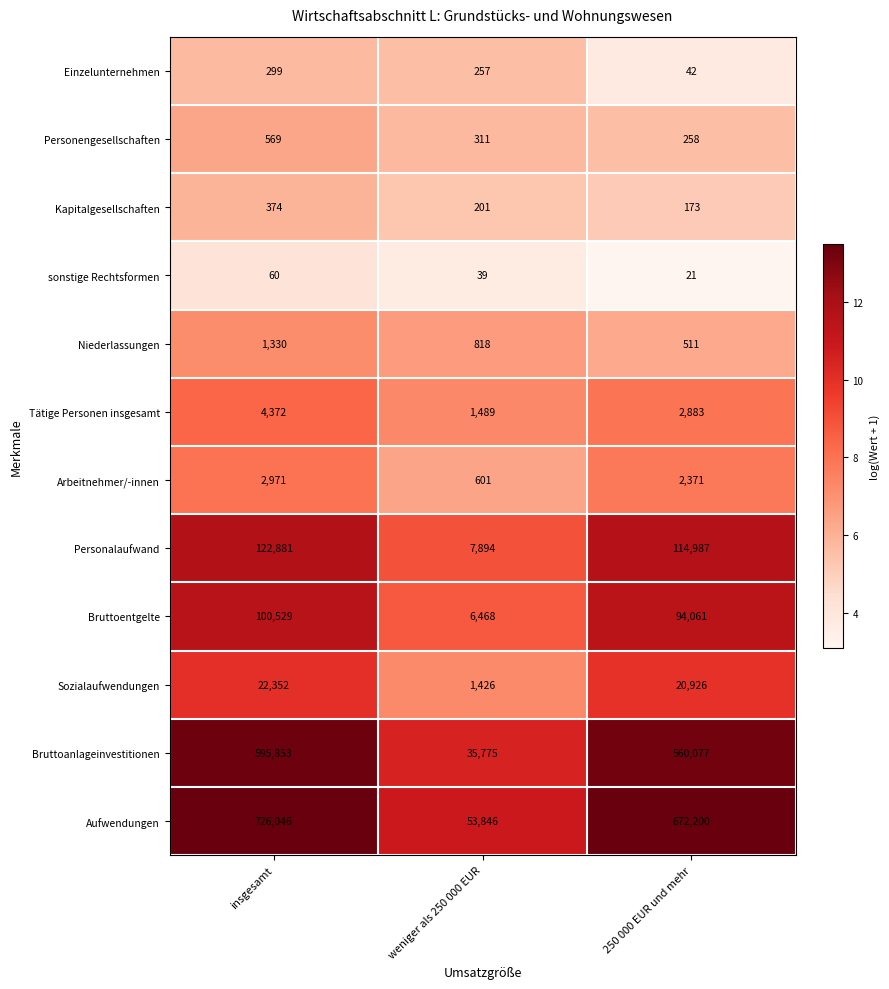

What is the total value across all series at 250 000 EUR und mehr?

1468510